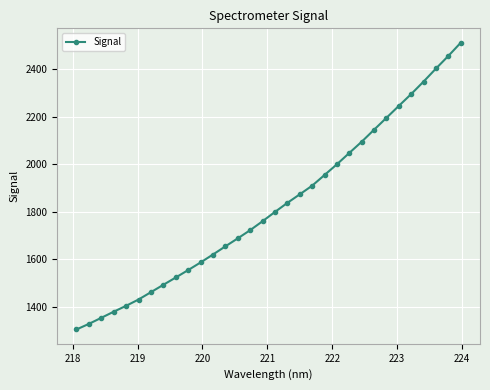

What is the difference between the second highest and second lowest values?

1127.9